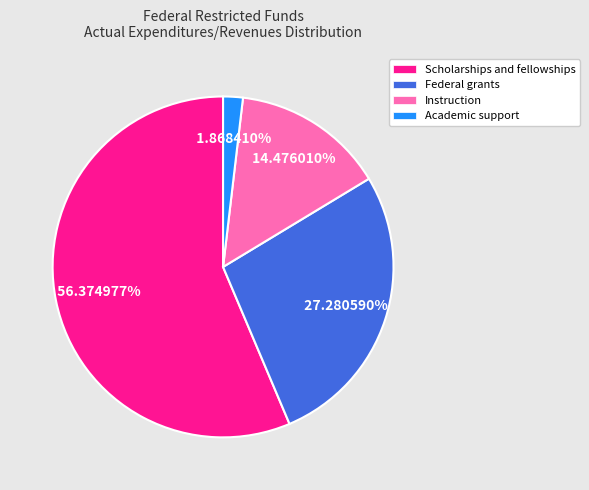

How many segments does this pie chart have?

4